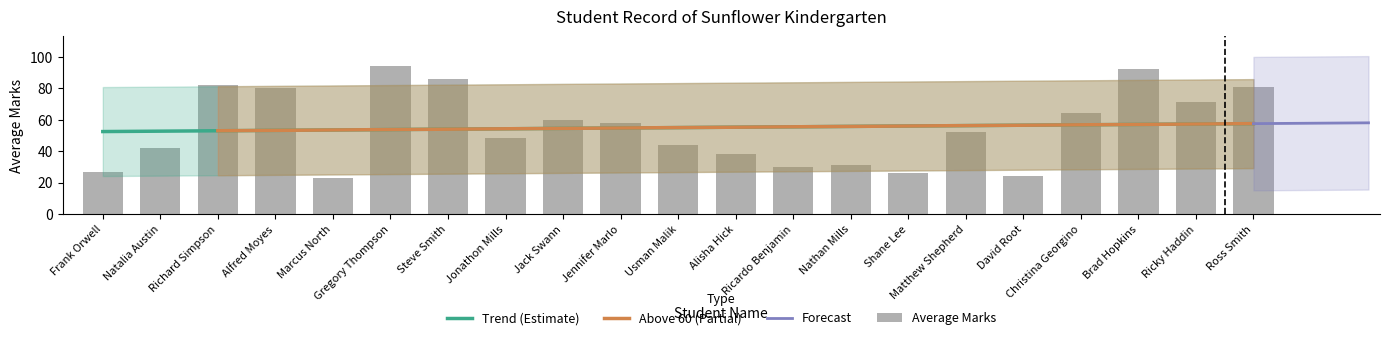

How many bars are there in total?

21